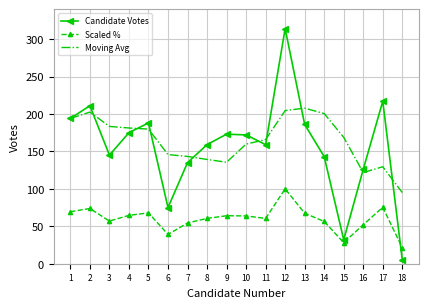

List the series in order of their peak value, highest first.

Candidate Votes, Moving Avg, Scaled %